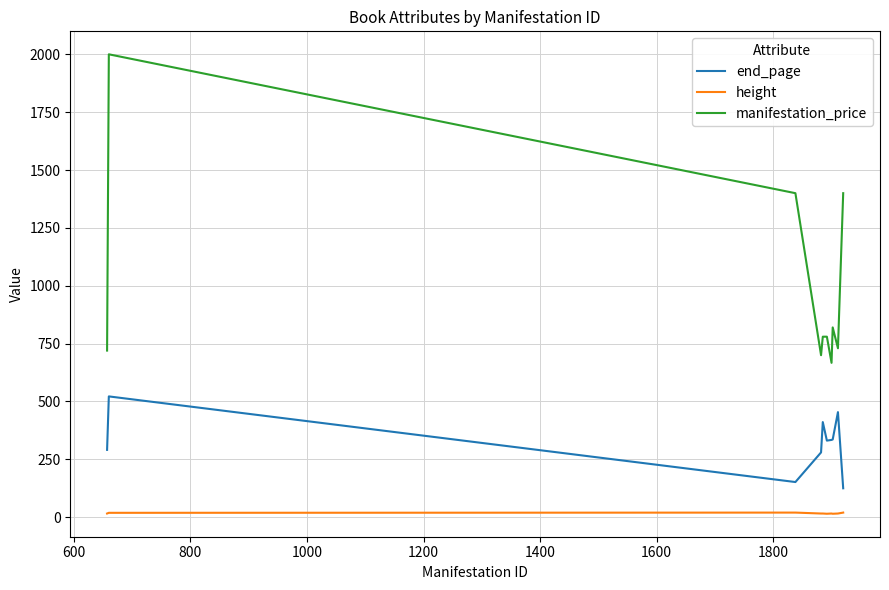

True or false: height and manifestation_price intersect in this chart.

False